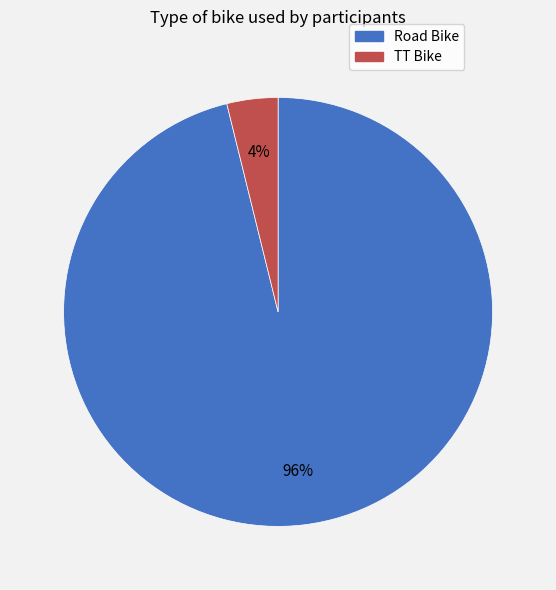

Is it true that Road Bike is 96% of the pie?

True